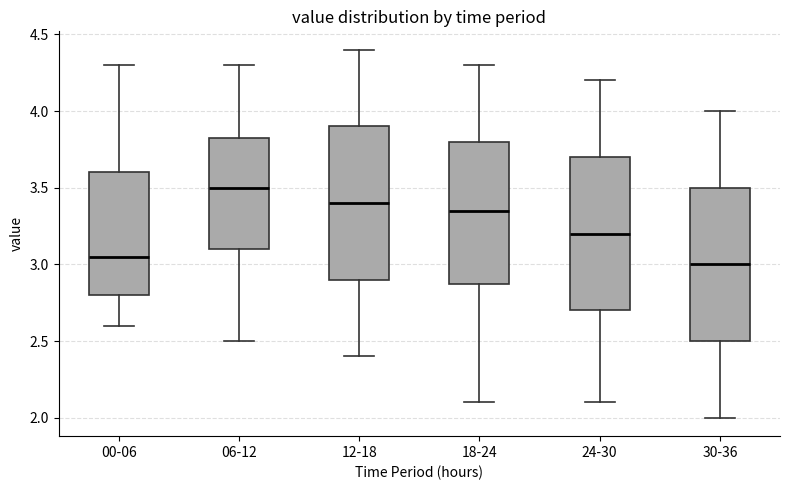

Reading left to right, read every box against the y-axis: the position of its median line, the range the box covers, and the ends of its whiskers. The values are not printed on the chart, so give them approximately, as read against the axis.

00-06: median 3.05, box 2.80 to 3.60, whiskers 2.60 to 4.30
06-12: median 3.50, box 3.10 to 3.85, whiskers 2.50 to 4.30
12-18: median 3.40, box 2.90 to 3.90, whiskers 2.40 to 4.40
18-24: median 3.35, box 2.90 to 3.80, whiskers 2.10 to 4.30
24-30: median 3.20, box 2.70 to 3.70, whiskers 2.10 to 4.20
30-36: median 3.00, box 2.50 to 3.50, whiskers 2.00 to 4.00